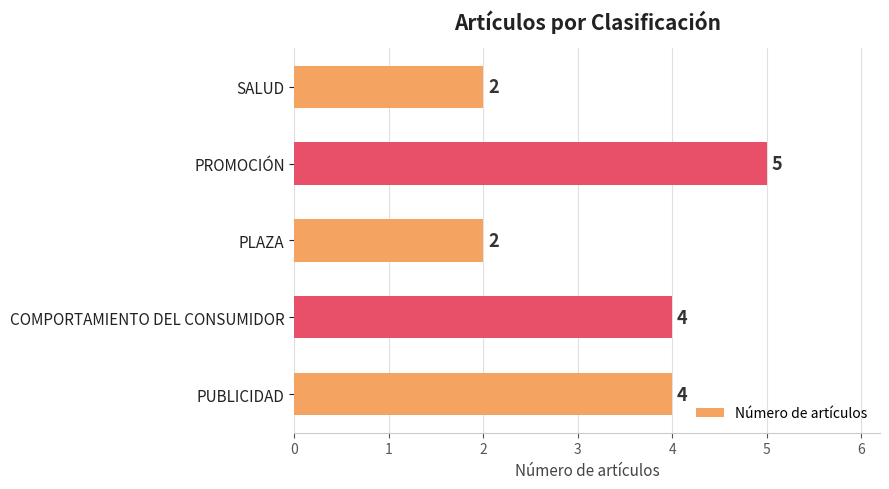

Between PROMOCIÓN and SALUD, which is larger?

PROMOCIÓN